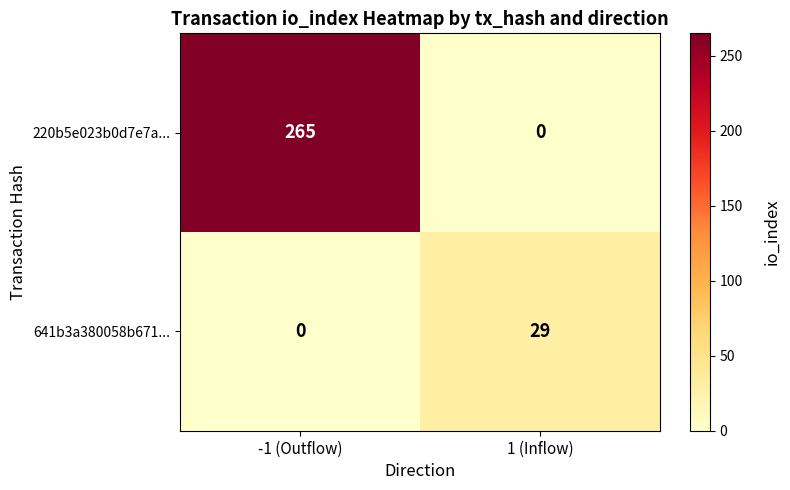

What is the difference between the maximum and minimum values in the 641b3a380058b671... series?

29